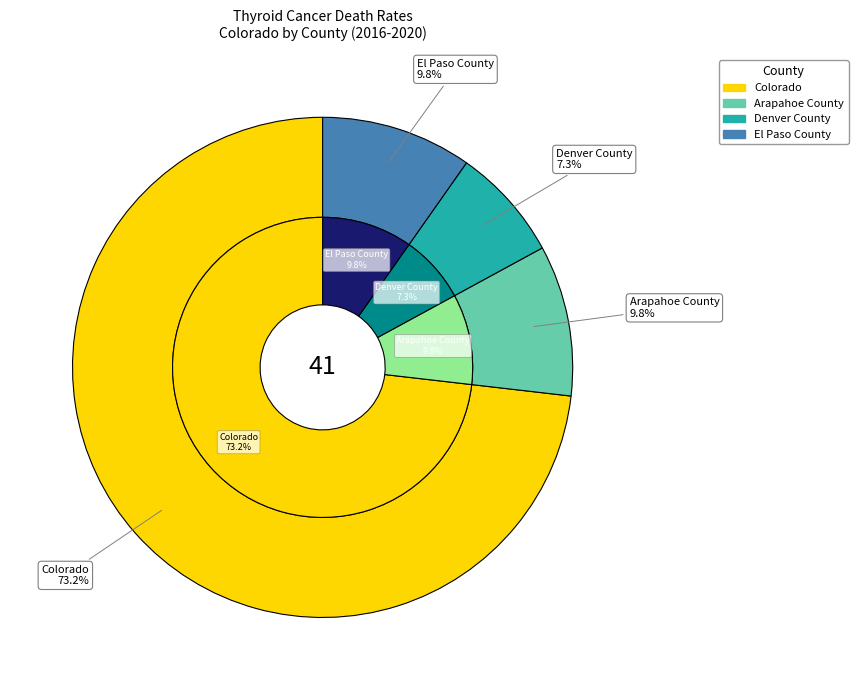

What is the smallest slice in the pie chart?

Denver County